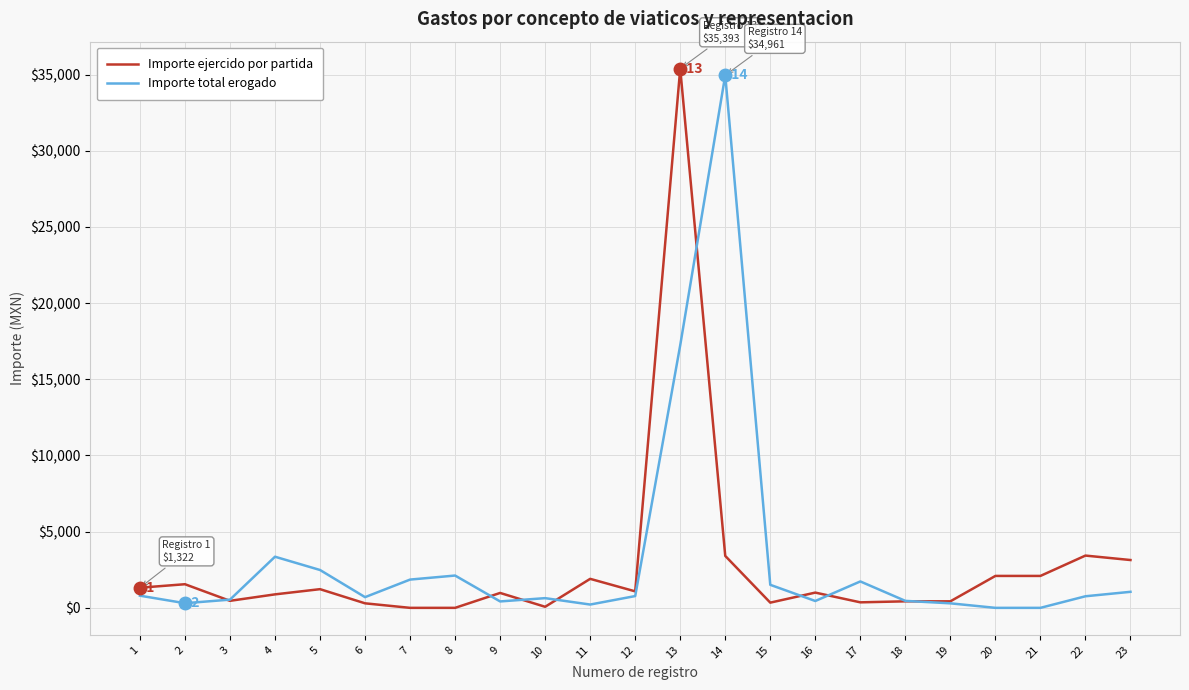

At which category is the sum across all series the highest?

13